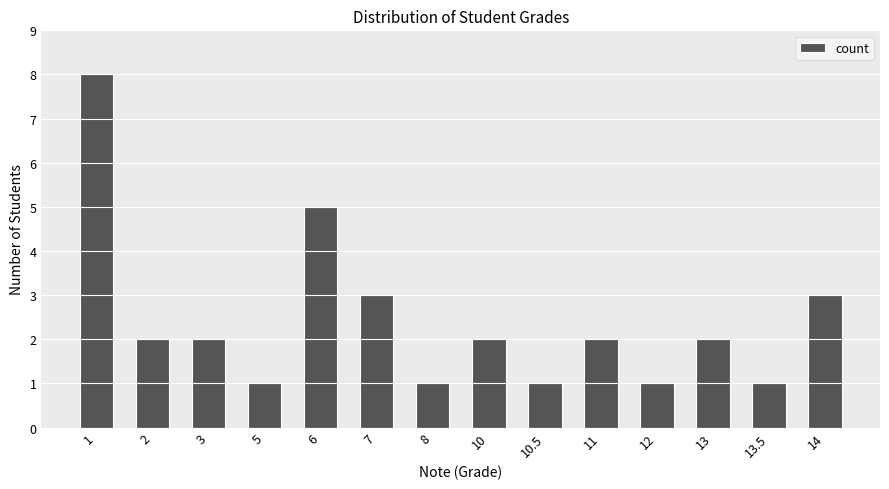

The chart shows a value of 1 at 10.5. True or false?

True